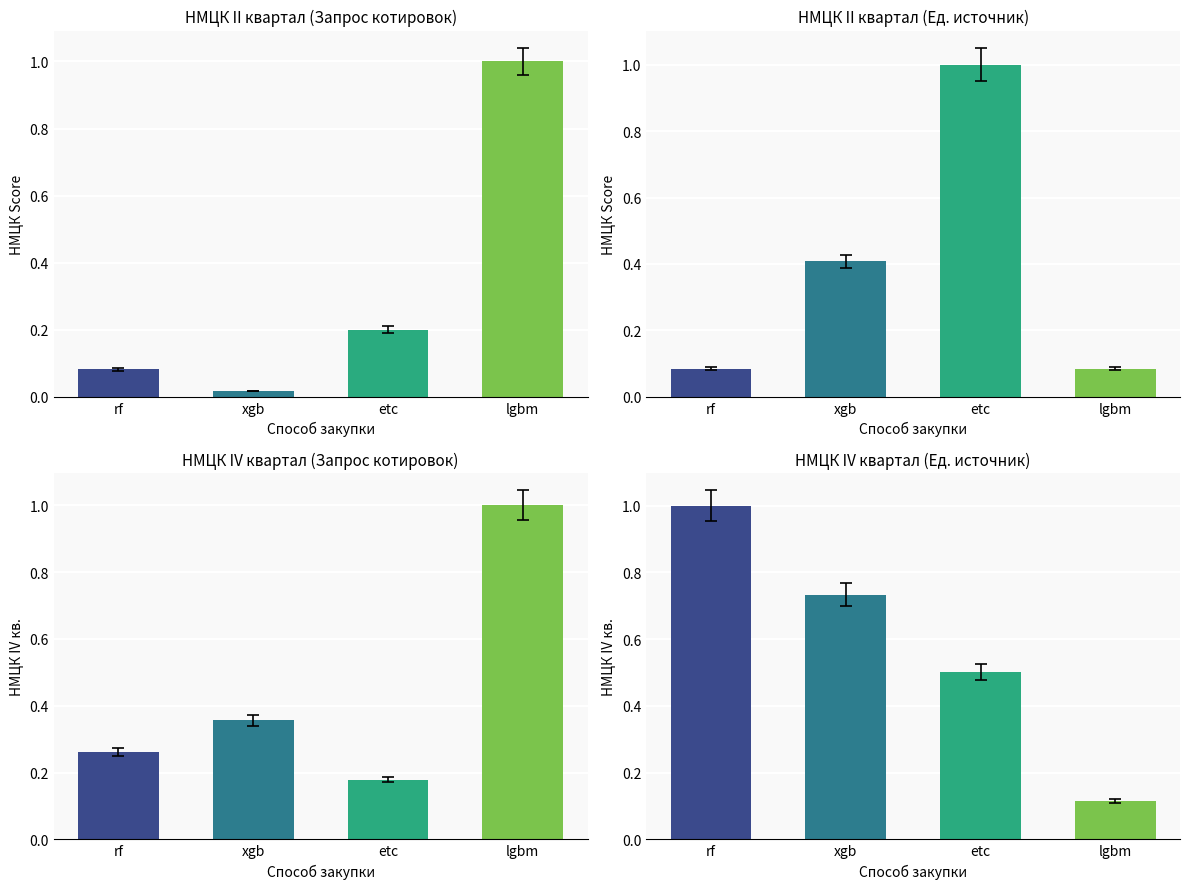

Is it true that 1000287.33 equals 0.1 at lgbm?

False